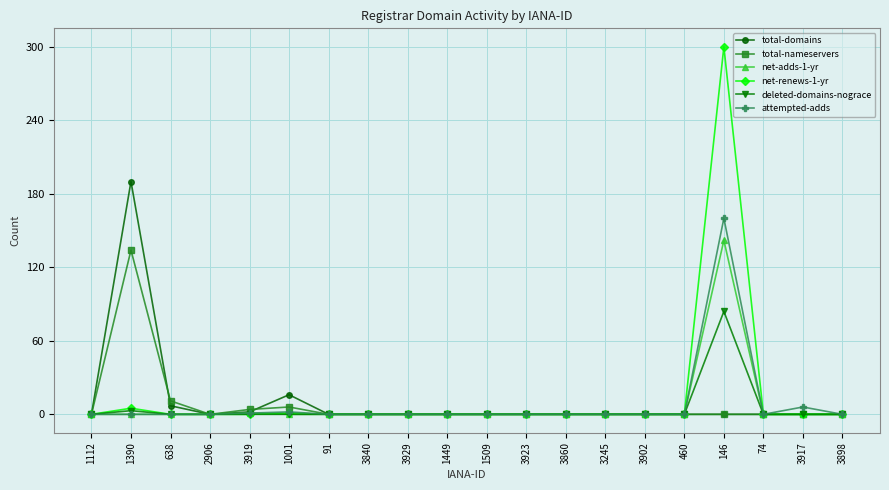

What is the difference between the highest and lowest values at 638?

11